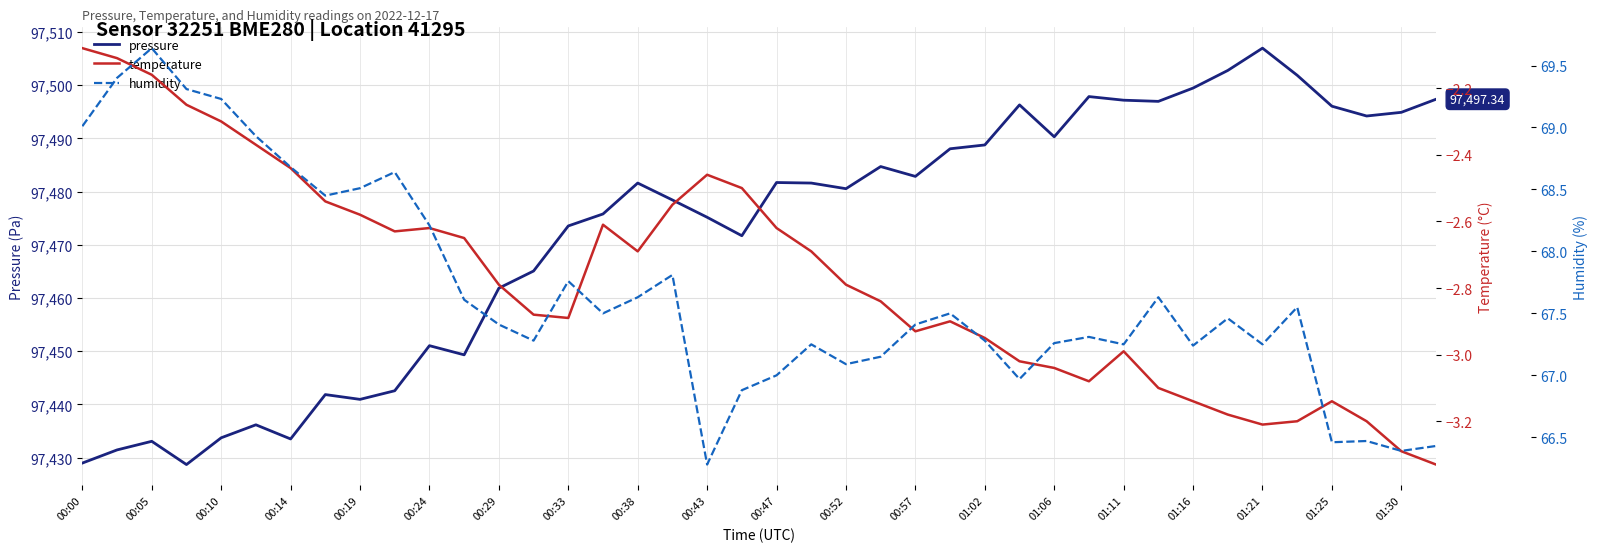

At which category is the sum across all series the highest?

01:21